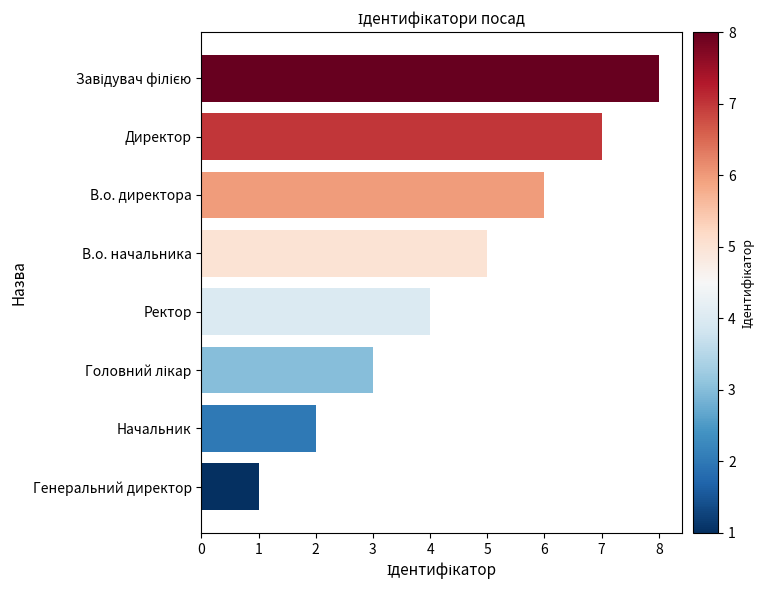

Which has a higher value, В.о. директора or Генеральний директор?

В.о. директора